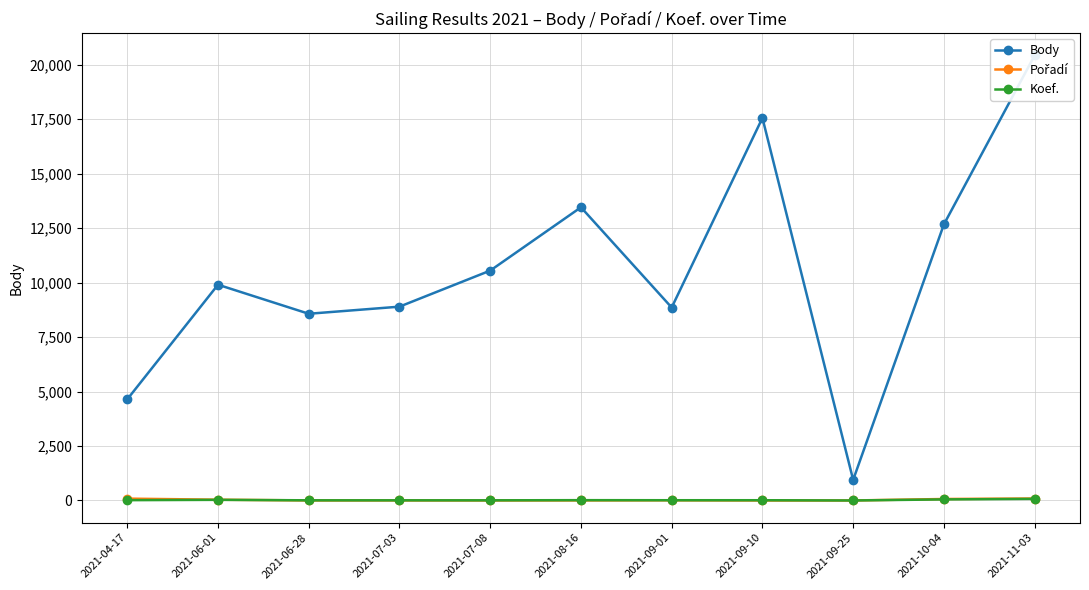

In Pořadí, how many points are lower than both neighbors (excluding endpoints)?

2